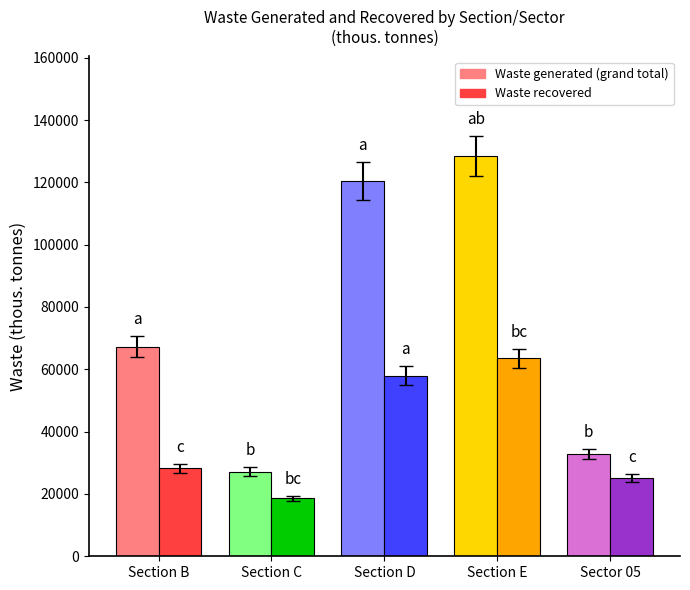

At Section D, list the series in order from smallest to largest.

Waste recovered, Waste generated (grand total)